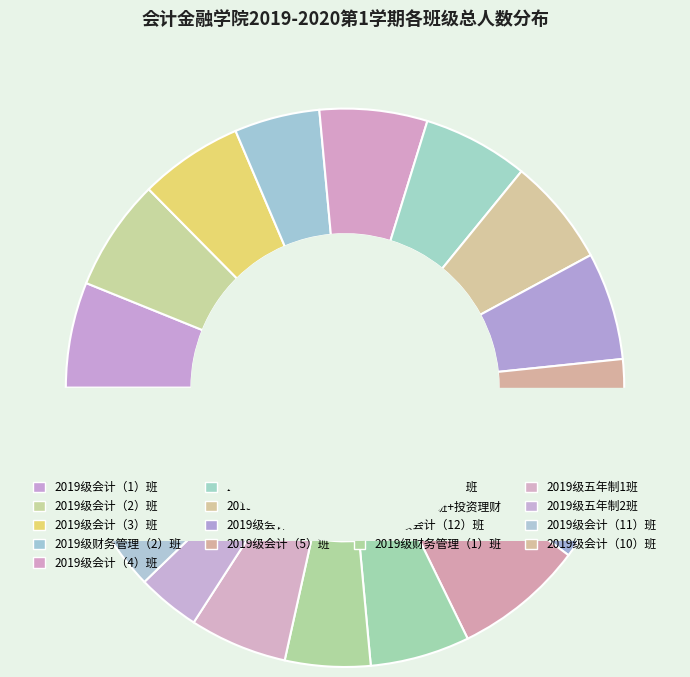

What is the largest slice in the pie chart?

2019级金融班+投资理财